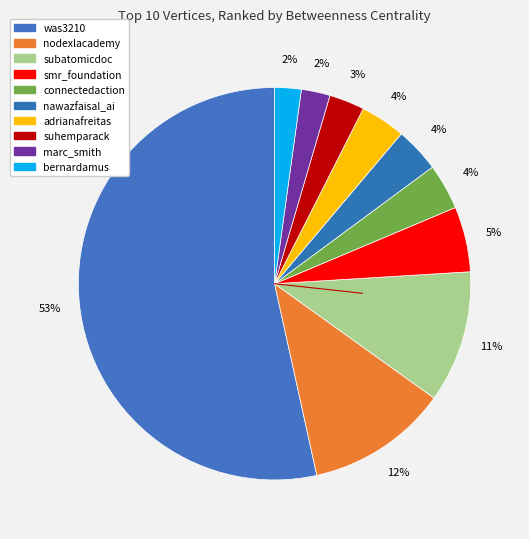

To the nearest percent, what portion does was3210 represent?

53%